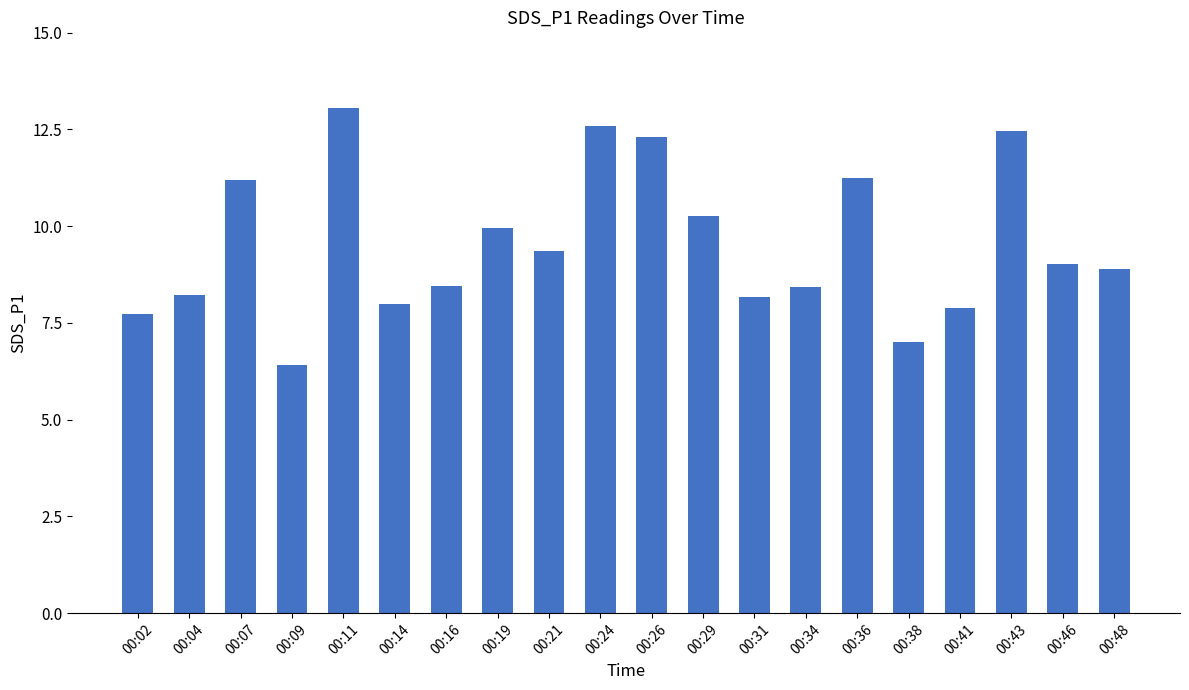

What is the change in value from 00:38 to 00:48?

+1.9